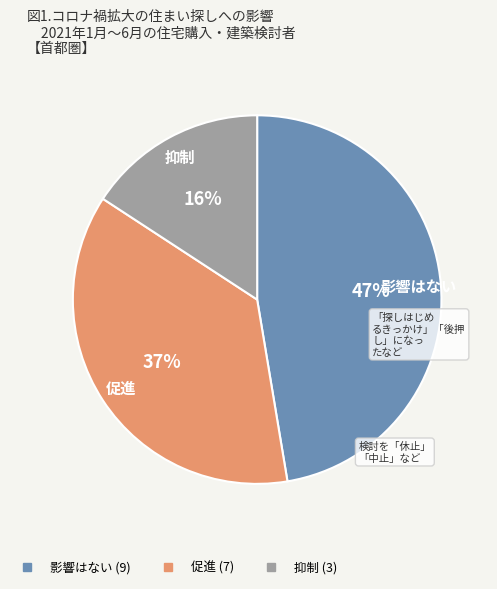

Does any single category account for the majority?

No